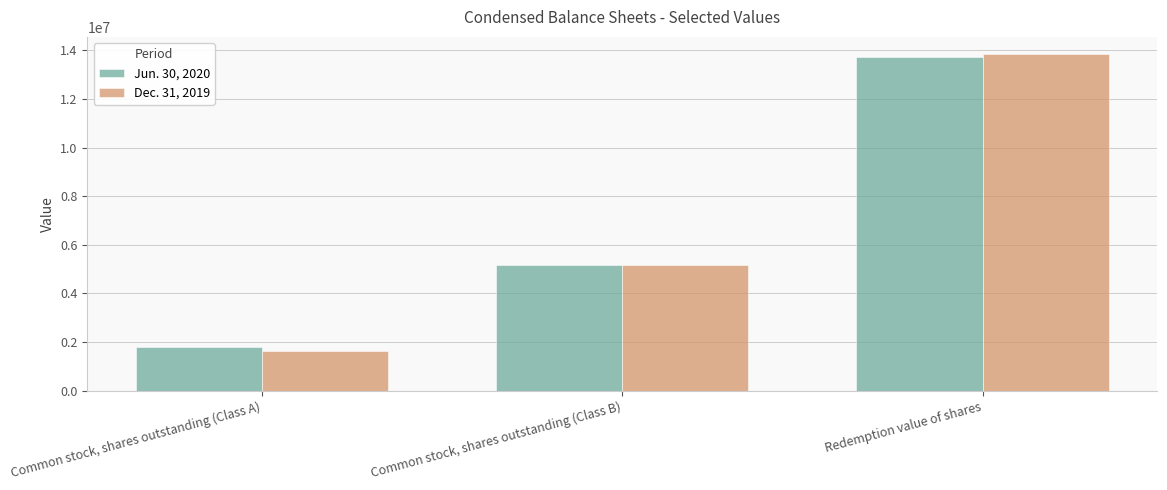

The value of Dec. 31, 2019 at Common stock, shares outstanding (Class B) is 2102588. True or false?

False